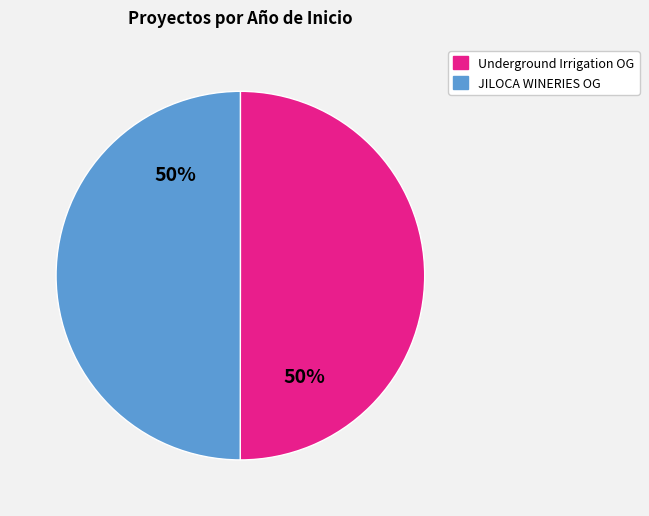

To the nearest percent, what is the average slice percentage?

50%